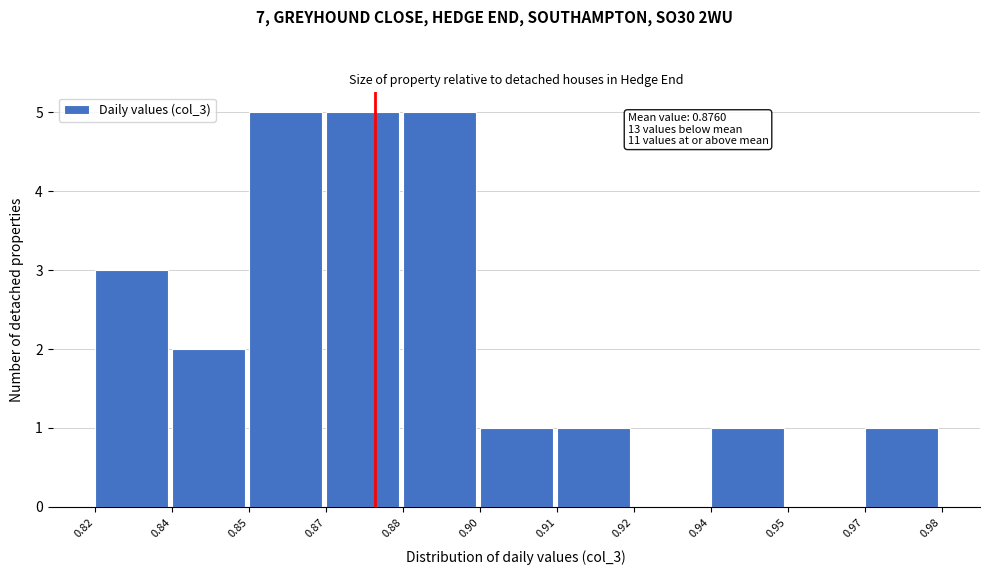

Reading right to left, extract all data points from this chart.

0.97=1	0.95=0	0.94=1	0.92=0	0.91=1	0.90=1	0.88=5	0.87=5	0.85=5	0.84=2	0.82=3